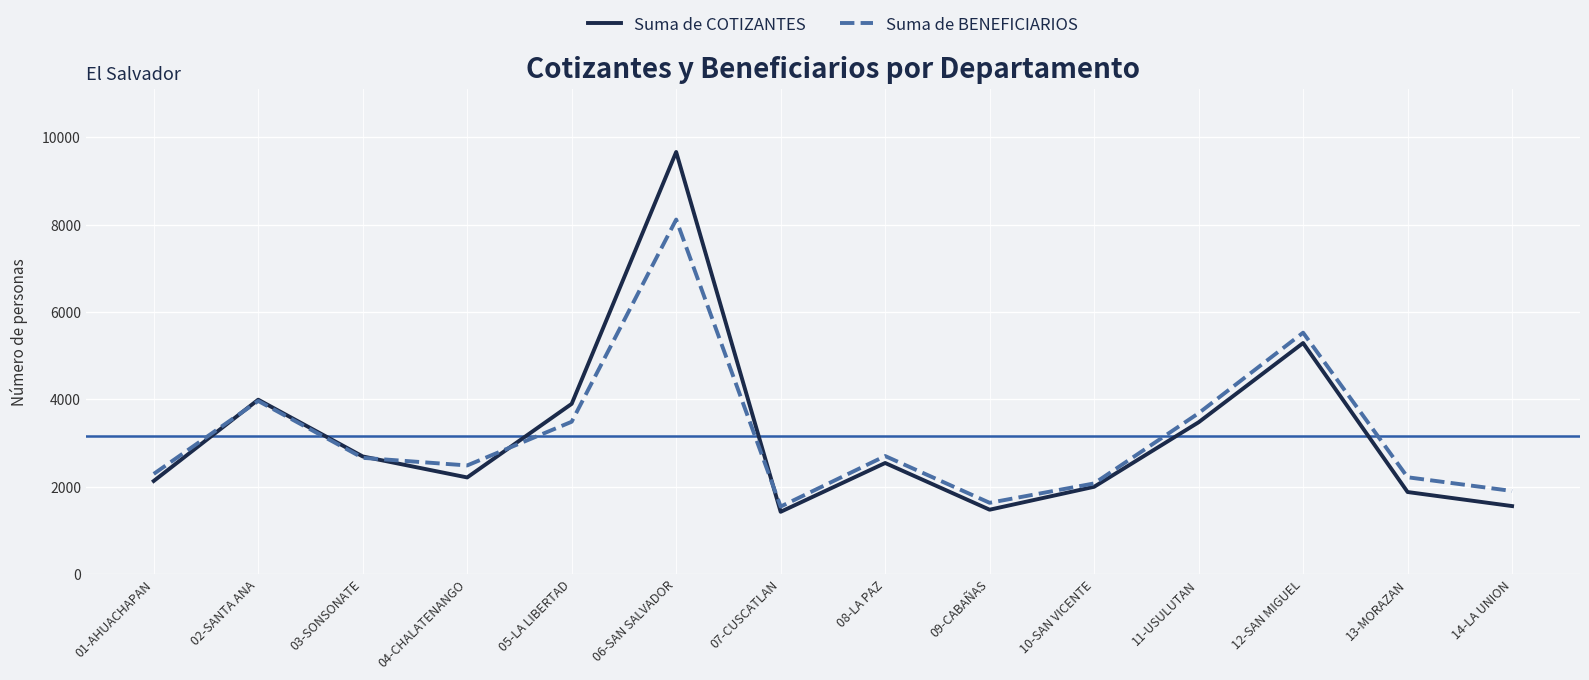

Where does the Suma de COTIZANTES series first go above 2543?

02-SANTA ANA